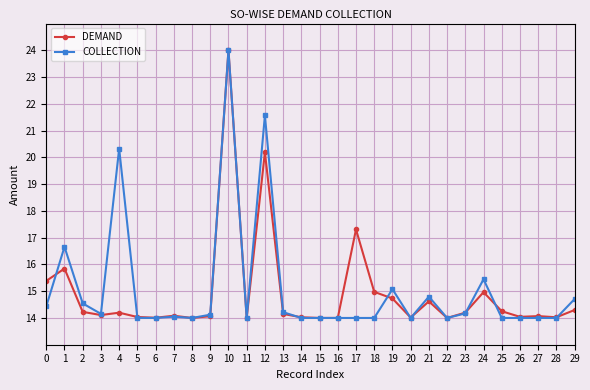

At 19, list the series in order from largest to smallest.

COLLECTION, DEMAND